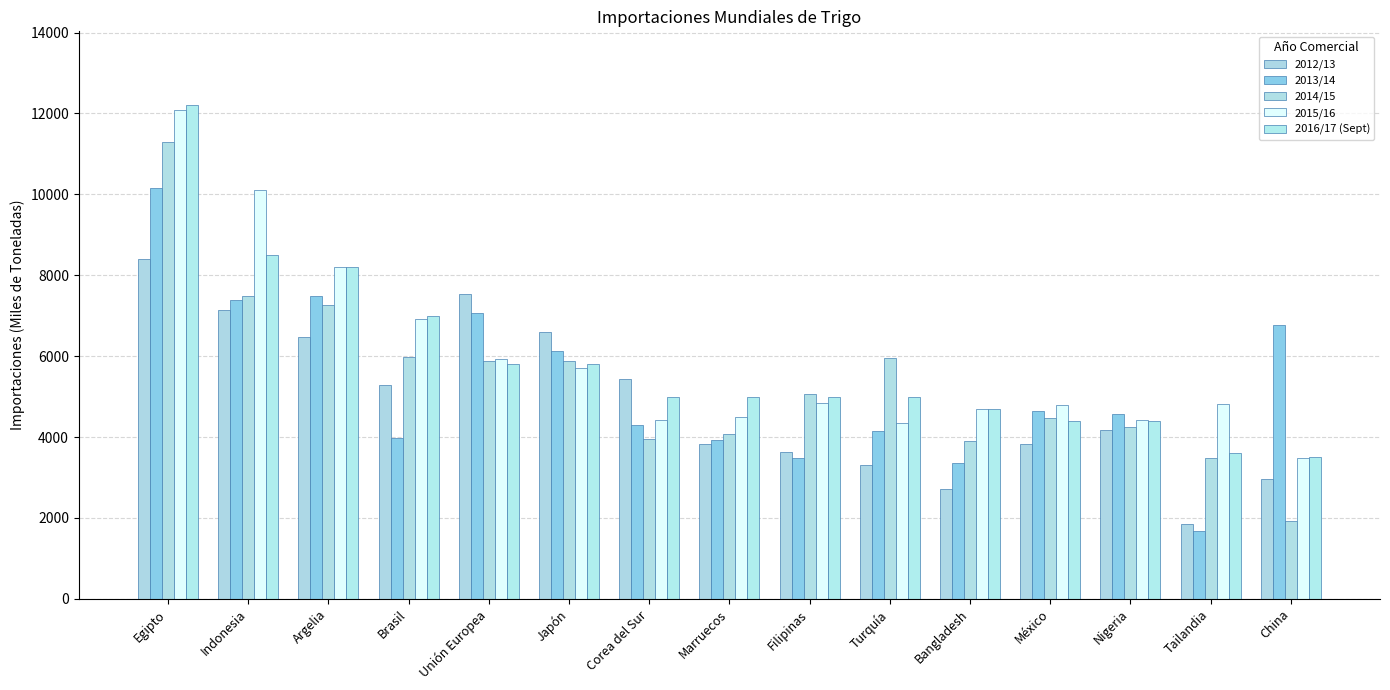

What is the average value of the 2014/15 series?

5390